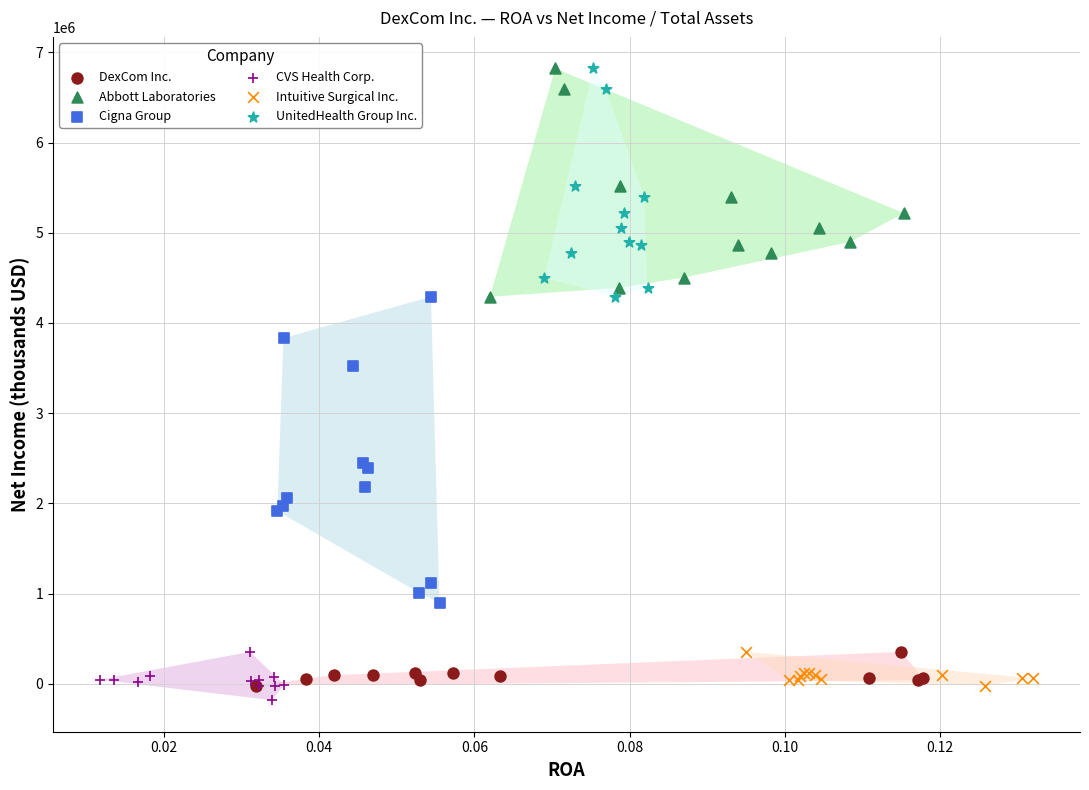

Which series has the widest spread of Y values?

Cigna Group